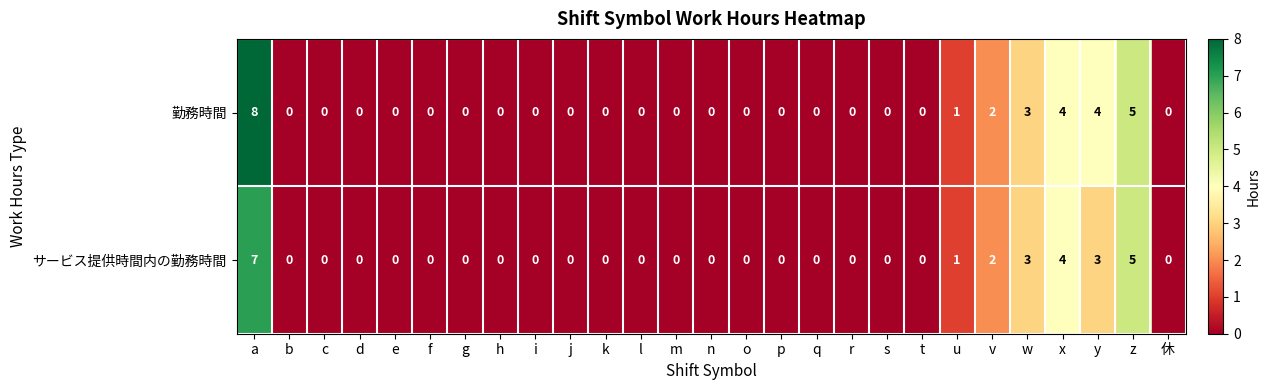

Rank the series by their maximum value, from highest to lowest.

勤務時間, サービス提供時間内の勤務時間